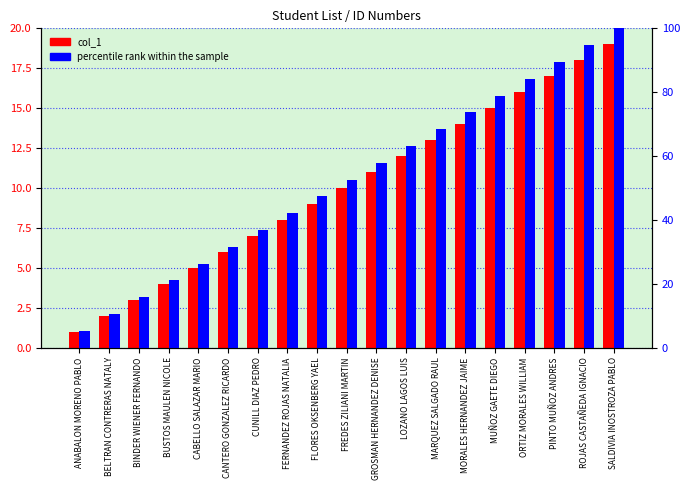

At which label does percentile rank within the sample reach its peak?

SALDIVIA INOSTROZA PABLO